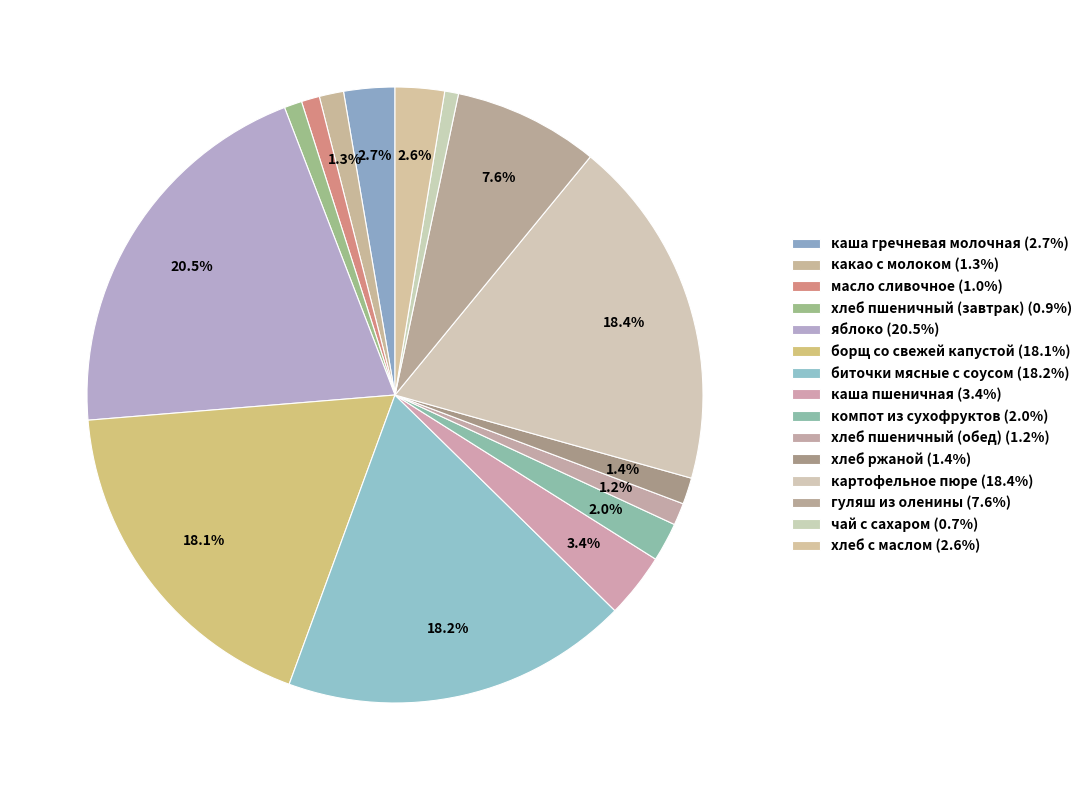

Rank the categories by value from highest to lowest.

яблоко, картофельное пюре, биточки мясные с соусом, борщ со свежей капустой, гуляш из оленины, каша пшеничная, каша гречневая молочная, хлеб с маслом, компот из сухофруктов, хлеб ржаной, какао с молоком, хлеб пшеничный (обед), масло сливочное, хлеб пшеничный (завтрак), чай с сахаром